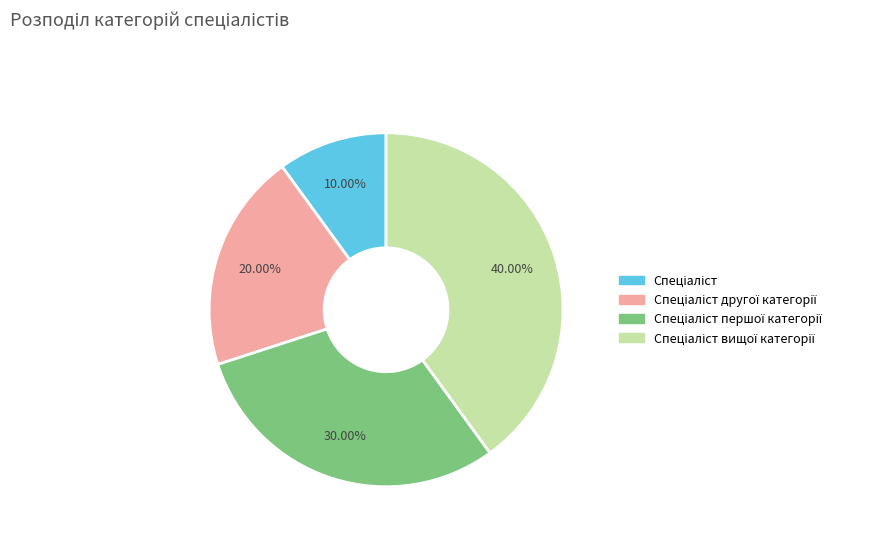

Is there a majority slice in this chart?

No